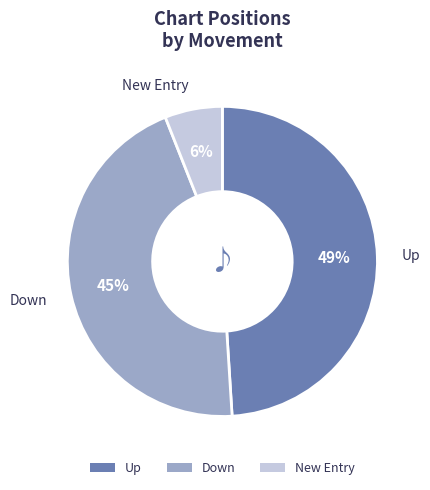

Count the number of slices in the pie.

3